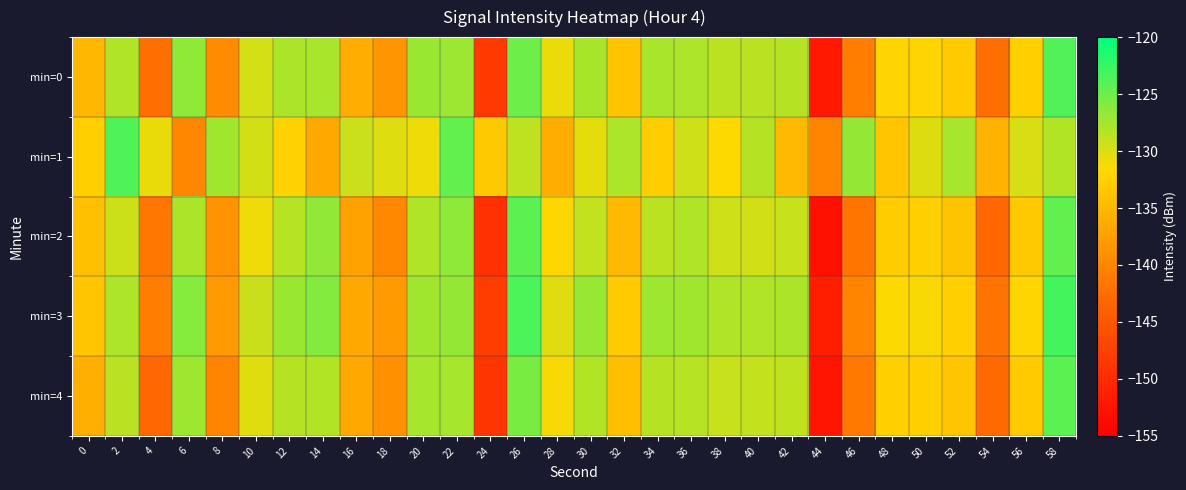

Reading left to right, list all the values displayed in this chart.

min=0: 0=-135.0	2=-128.1	4=-142.5	6=-126.6	8=-139.5	10=-129.8	12=-127.8	14=-127.7	16=-136.1	18=-138.5	20=-127.1	22=-127.1	24=-148.4	26=-125.1	28=-130.8	30=-127.7	32=-133.9	34=-127.8	36=-127.9	38=-128.6	40=-128.5	42=-128.3	44=-152.0	46=-140.8	48=-132.0	50=-132.0	52=-133.0	54=-142.4	56=-132.5	58=-123.7
min=1: 0=-132.6	2=-123.6	4=-130.7	6=-139.9	8=-127.3	10=-129.7	12=-132.2	14=-136.6	16=-129.3	18=-130.2	20=-131.0	22=-124.5	24=-133.2	26=-128.7	28=-136.1	30=-130.5	32=-127.9	34=-132.8	36=-129.4	38=-131.6	40=-128.3	42=-134.7	44=-140.2	46=-126.8	48=-133.5	50=-130.1	52=-127.6	54=-135.4	56=-129.9	58=-128.2
min=2: 0=-134.1	2=-129.3	4=-141.5	6=-127.8	8=-138.6	10=-130.9	12=-128.4	14=-126.7	16=-137.2	18=-139.8	20=-128.1	22=-126.5	24=-149.3	26=-124.2	28=-131.8	30=-128.9	32=-134.7	34=-128.6	36=-128.1	38=-129.4	40=-129.6	42=-129.1	44=-153.0	46=-141.7	48=-132.9	50=-132.5	52=-133.8	54=-143.1	56=-133.2	58=-124.5
min=3: 0=-133.5	2=-127.9	4=-140.8	6=-126.1	8=-137.9	10=-129.2	12=-127.1	14=-126.0	16=-136.5	18=-138.0	20=-127.4	22=-126.8	24=-147.9	26=-123.5	28=-130.2	30=-127.0	32=-133.1	34=-127.2	36=-127.4	38=-128.0	40=-128.1	42=-127.8	44=-151.5	46=-140.1	48=-131.5	50=-131.4	52=-132.5	54=-141.9	56=-132.0	58=-123.1
min=4: 0=-135.8	2=-128.5	4=-143.1	6=-127.2	8=-140.1	10=-130.3	12=-128.3	14=-128.2	16=-136.6	18=-139.0	20=-127.6	22=-127.6	24=-148.9	26=-125.6	28=-131.3	30=-128.2	32=-134.4	34=-128.3	36=-128.4	38=-129.1	40=-129.0	42=-128.8	44=-152.5	46=-141.3	48=-132.5	50=-132.5	52=-133.5	54=-142.9	56=-133.0	58=-124.2